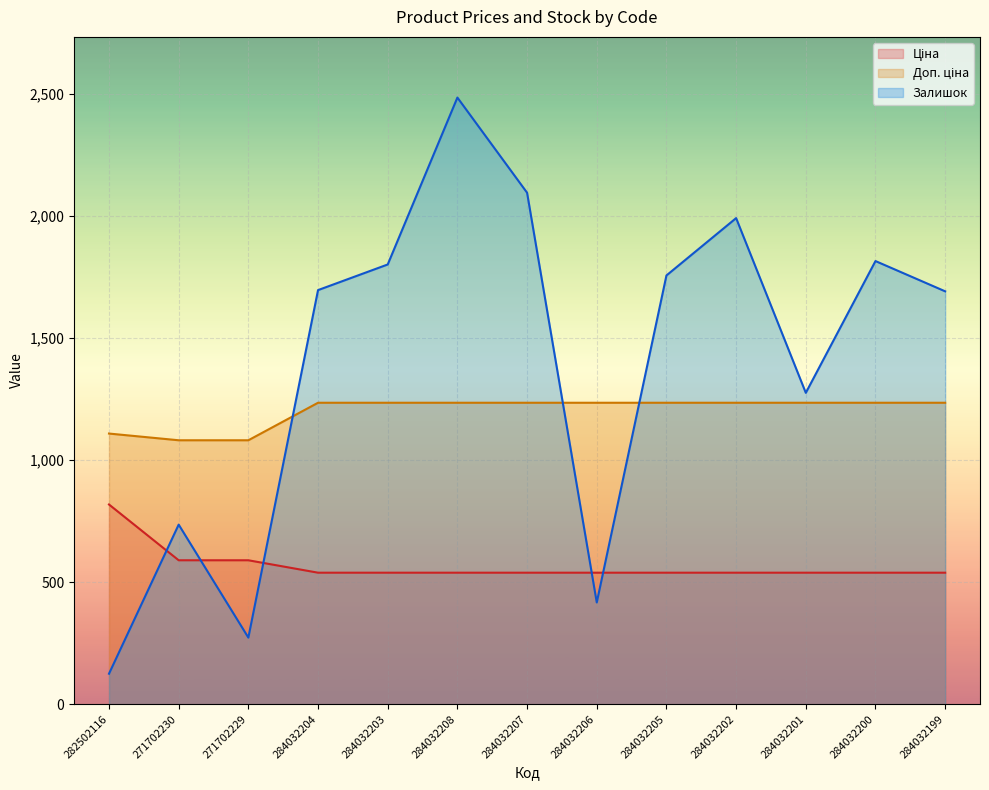

How many interior local valleys does the Залишок series have?

3